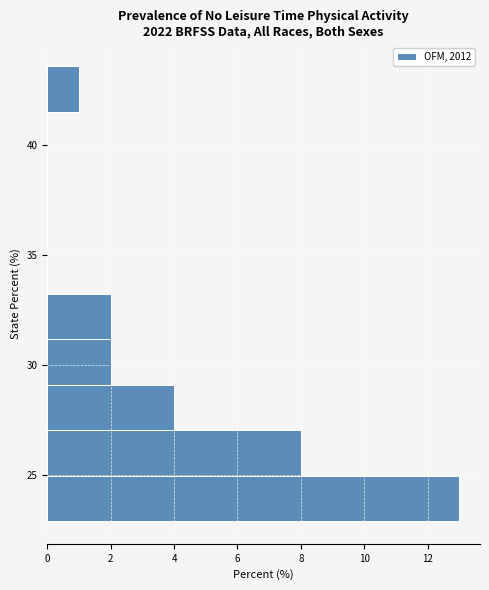

Reading bottom to top, list every bar in this chart as the range it spans on the y-axis followed by its length. Neither the bar edges nor the lengths are printed on the chart, so give them approximately, as read against the axes.

23.0 to 25.0: 13
25.0 to 27.0: 8
27.0 to 29.0: 4
29.0 to 31.0: 2
31.0 to 33.5: 2
33.5 to 35.5: 0
35.5 to 37.5: 0
37.5 to 39.5: 0
39.5 to 41.5: 0
41.5 to 43.5: 1